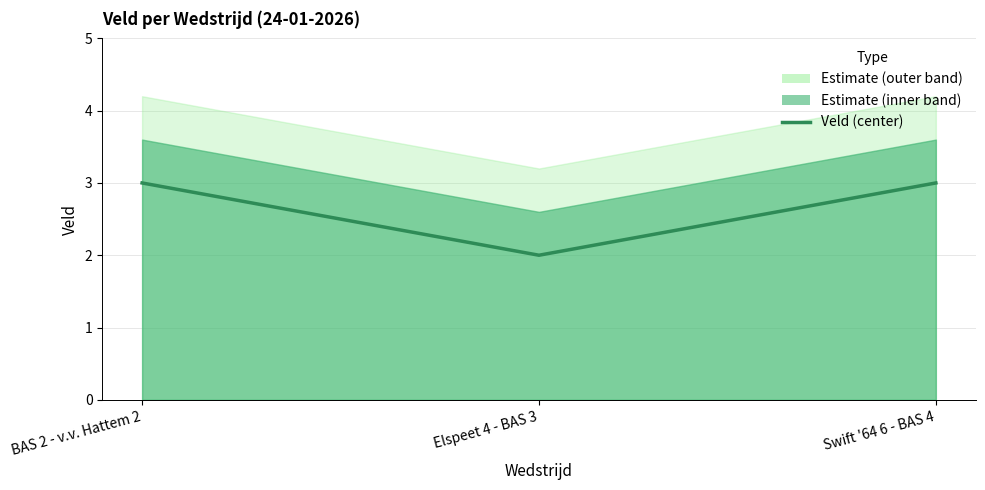

Count the values in the range 2 to 3.

3